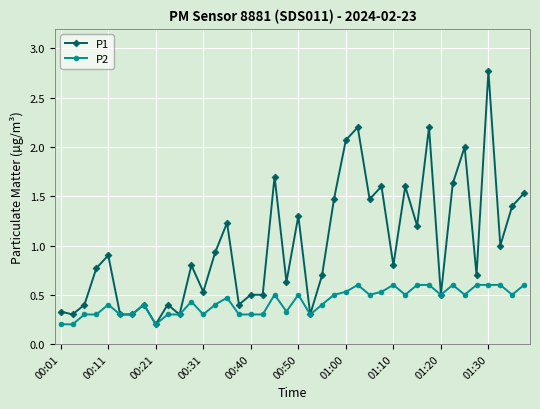

Which series has the largest total across all categories?

P1